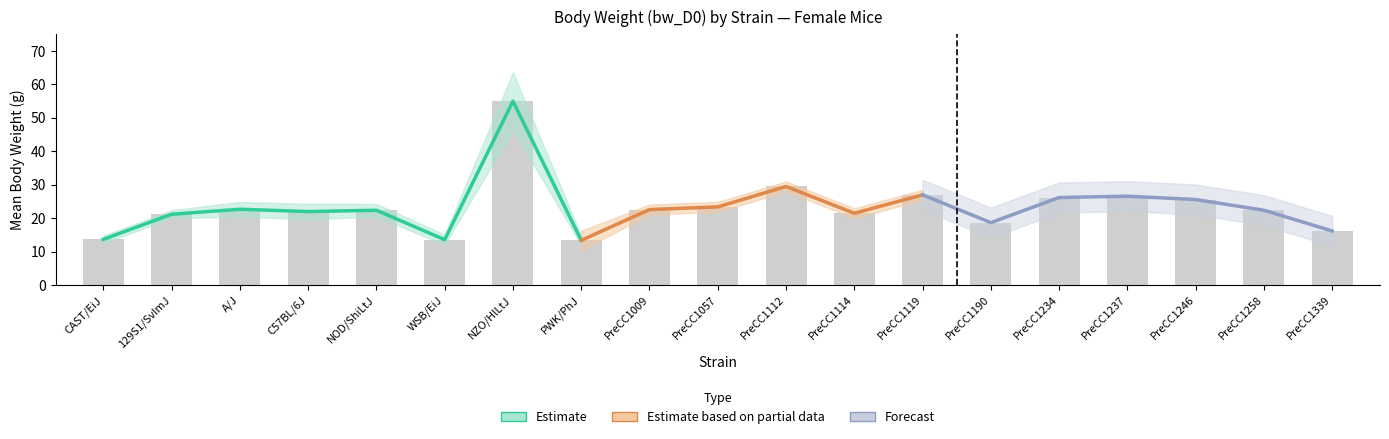

How many data points does each series have?

19